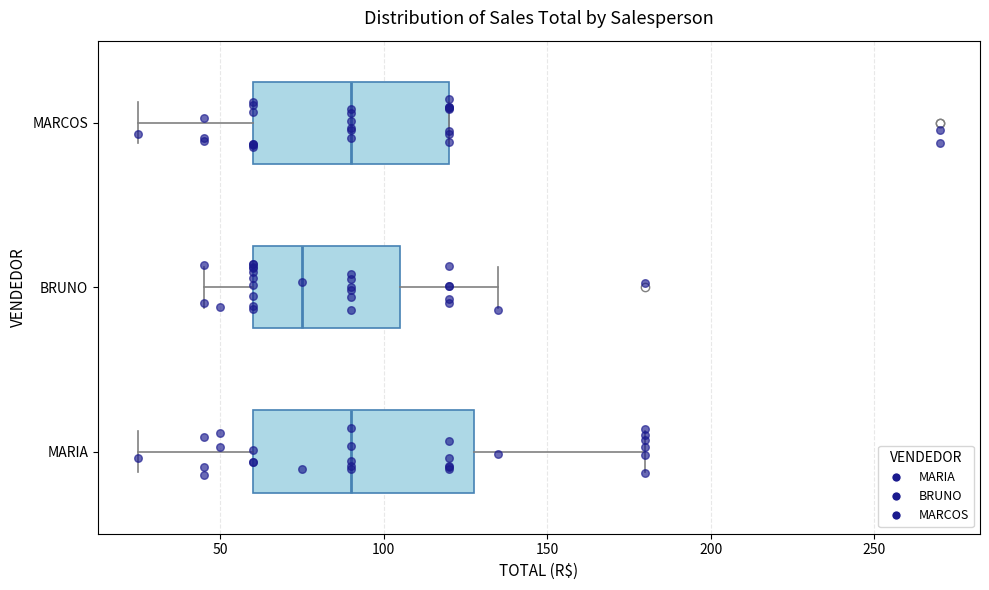

Reading bottom to top, read every box against the x-axis: the position of its median line, the range the box covers, and the ends of its whiskers. The values are not printed on the chart, so give them approximately, as read against the axis.

MARIA: median 90, box 60 to 130, whiskers 25 to 180
BRUNO: median 75, box 60 to 105, whiskers 45 to 135
MARCOS: median 90, box 60 to 120, whiskers 25 to 120